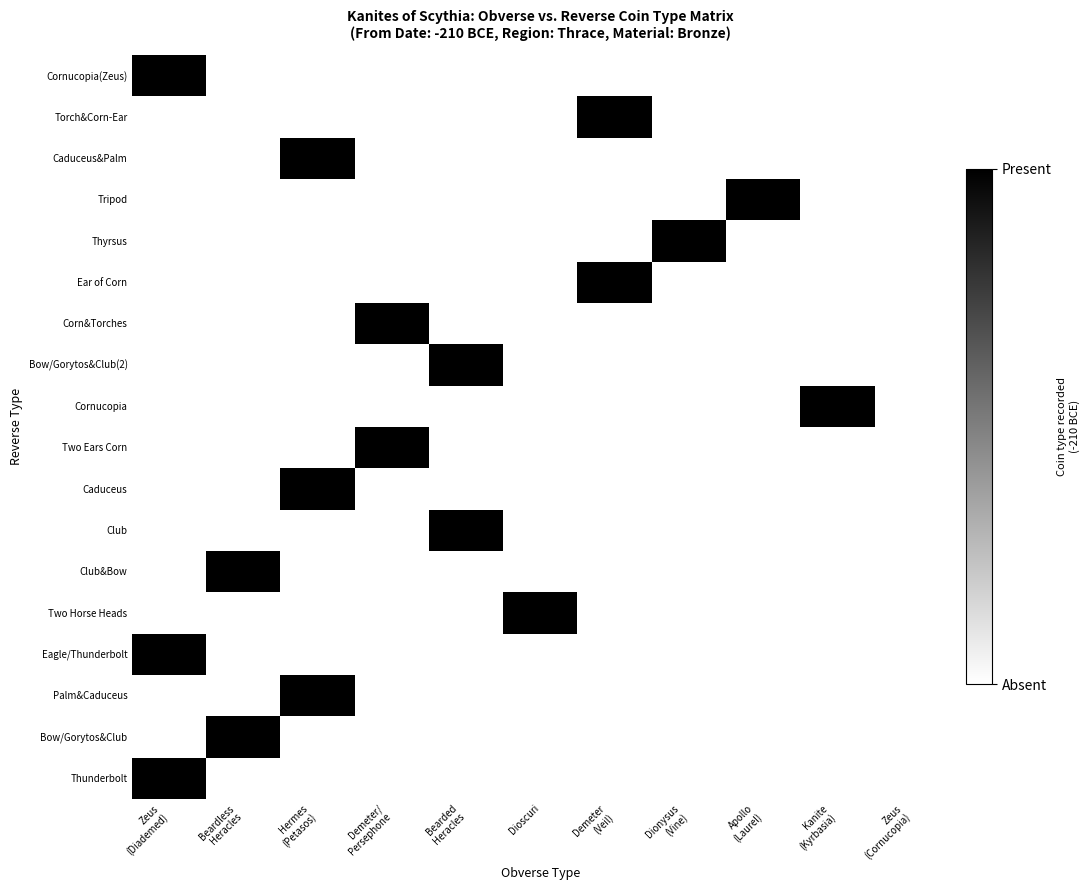

Count the number of data series in this chart.

18